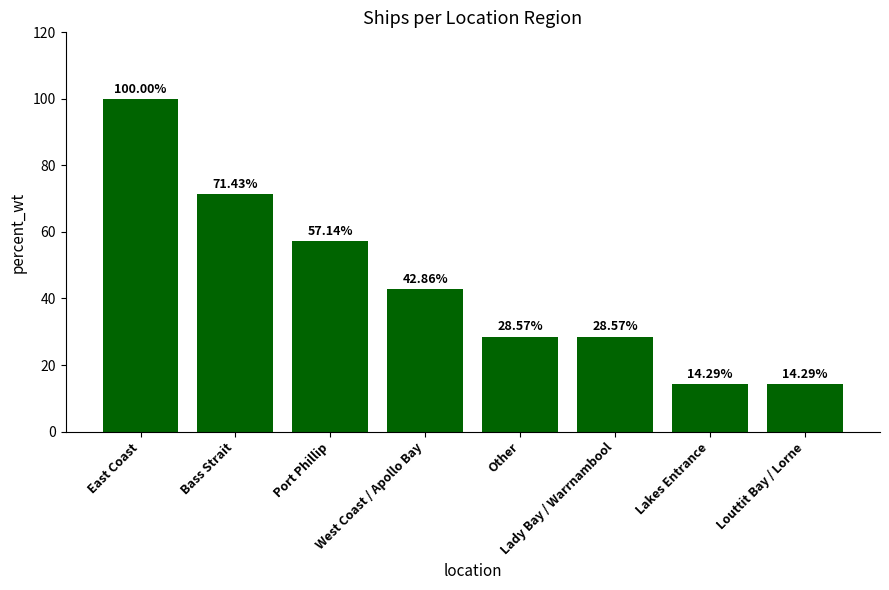

What is the average value?

44.6